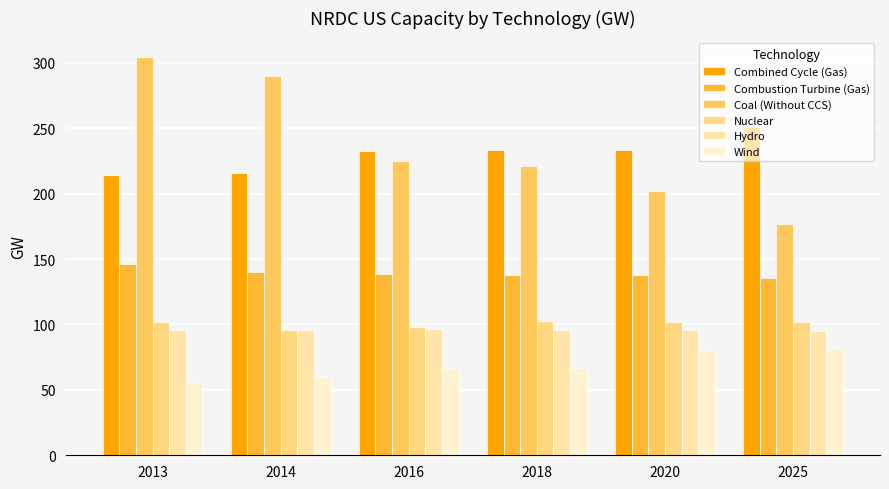

How many bars are there in total?

36